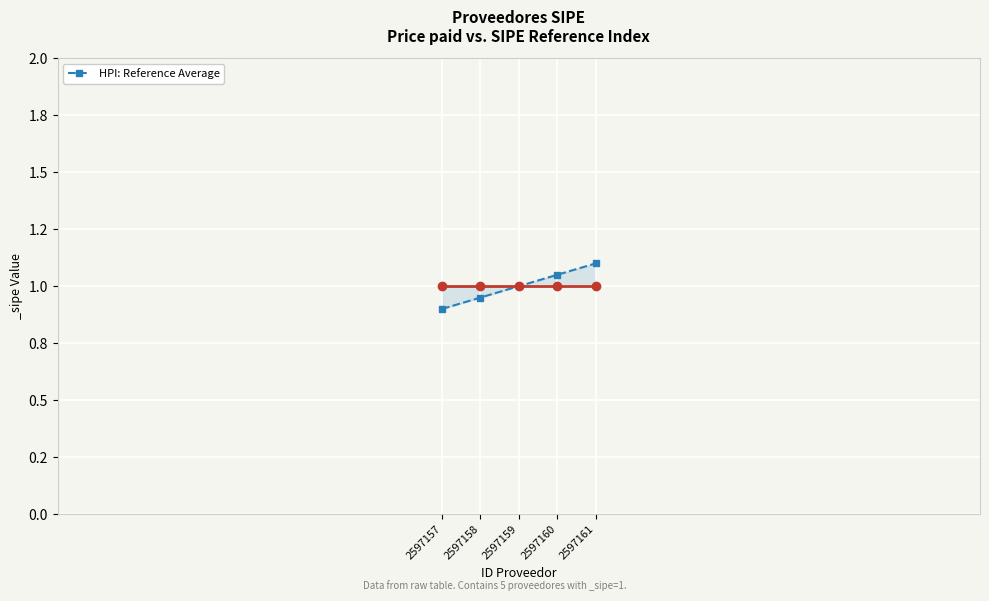

Is it true that the value at 2597161 is 1.1?

True